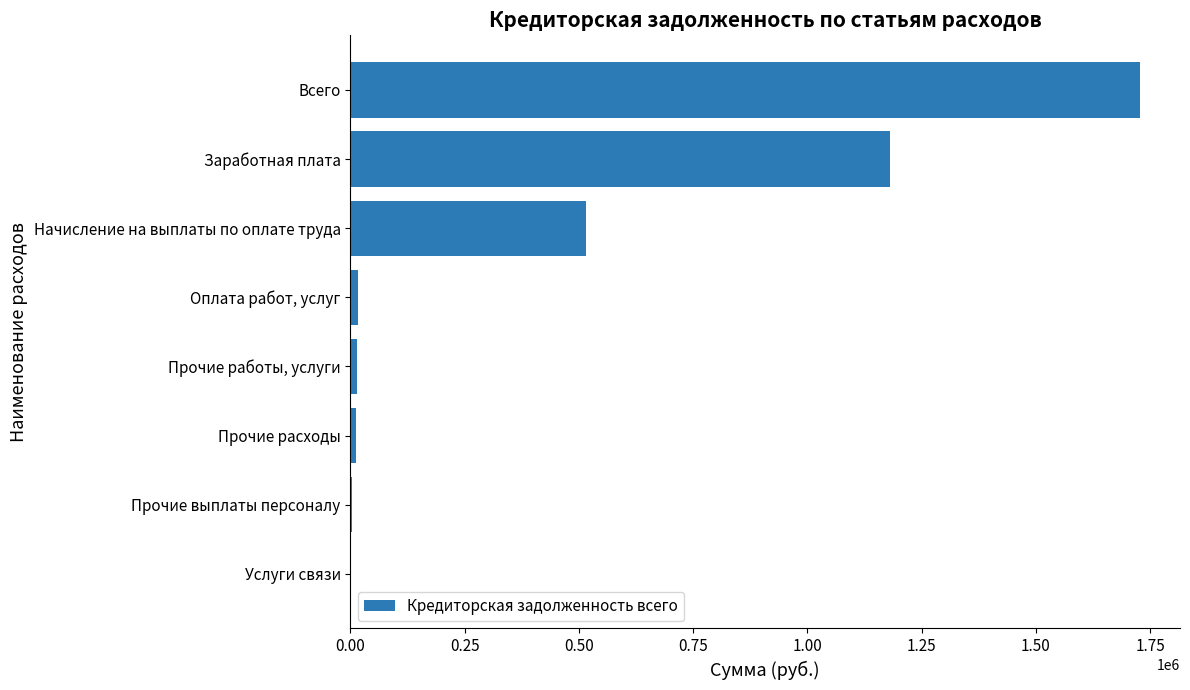

Which label corresponds to the largest value in the chart?

Всего